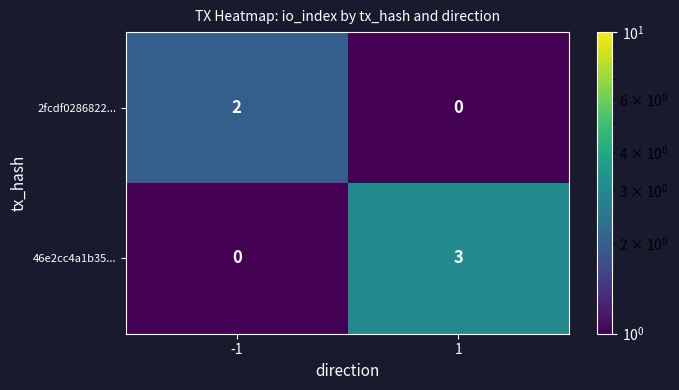

How many distinct data groups are displayed?

2